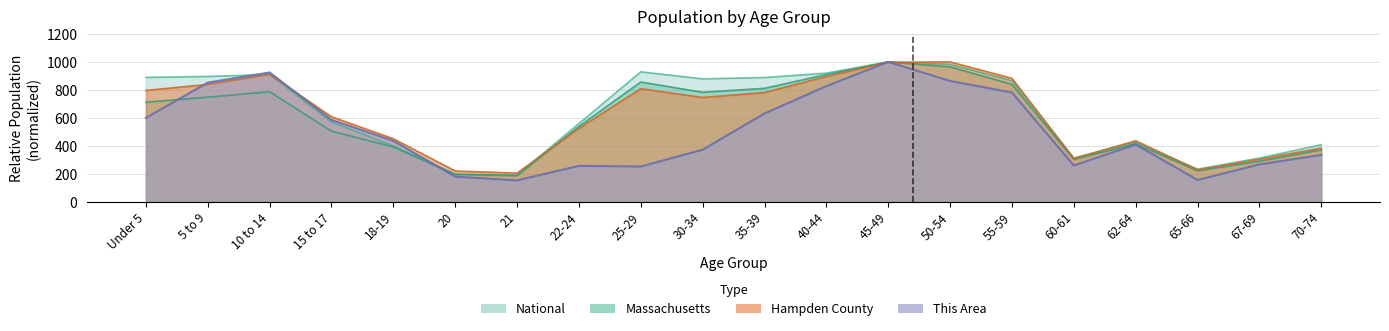

Where is the first local maximum for Hampden County?

10 to 14